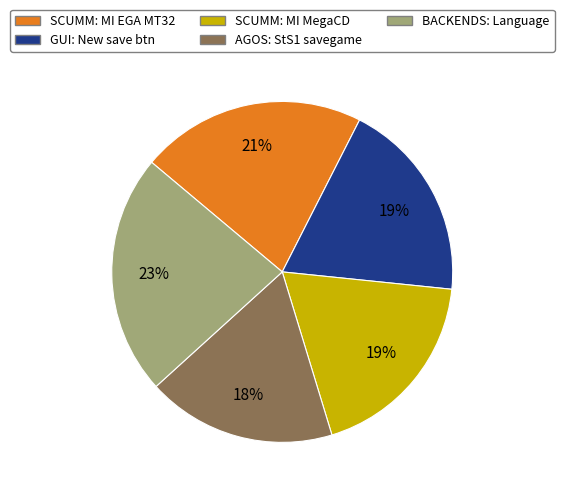

To the nearest percent, what is the average slice percentage?

20%